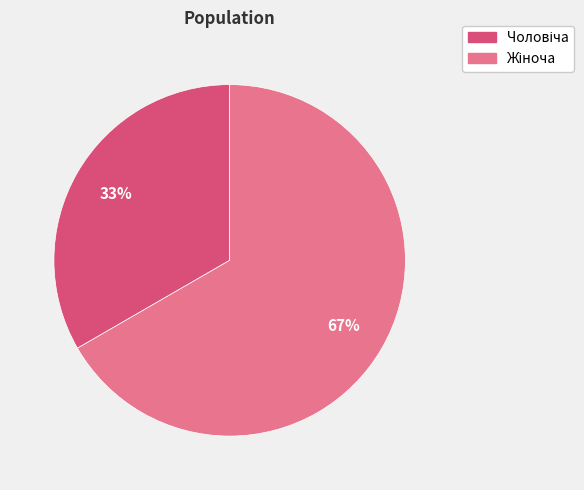

Is there a majority slice in this chart?

Yes